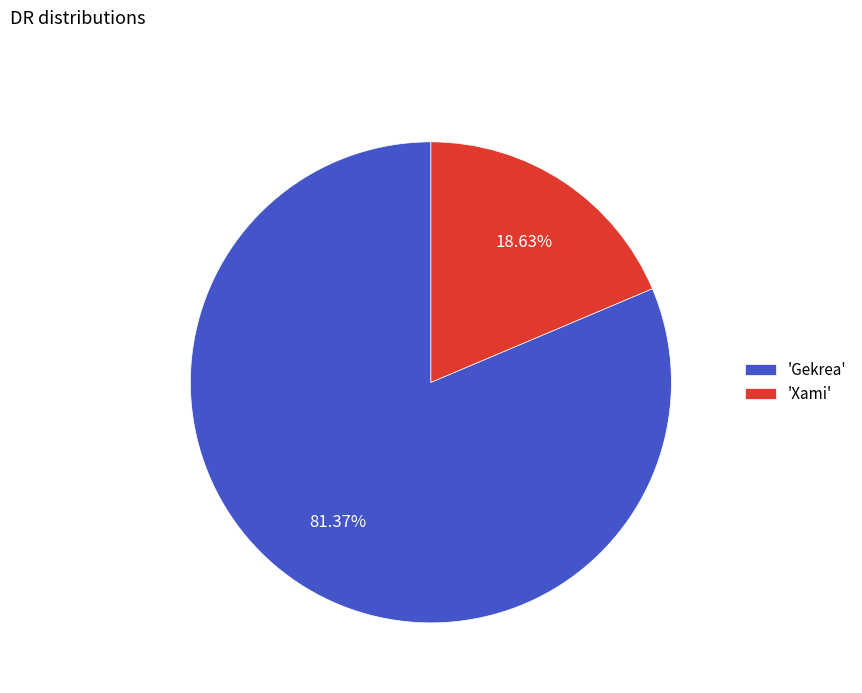

Which slice is the smallest?

'Xami'